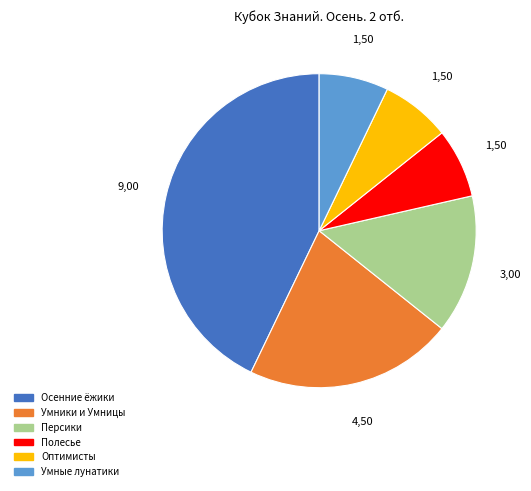

Does any single category account for the majority?

No